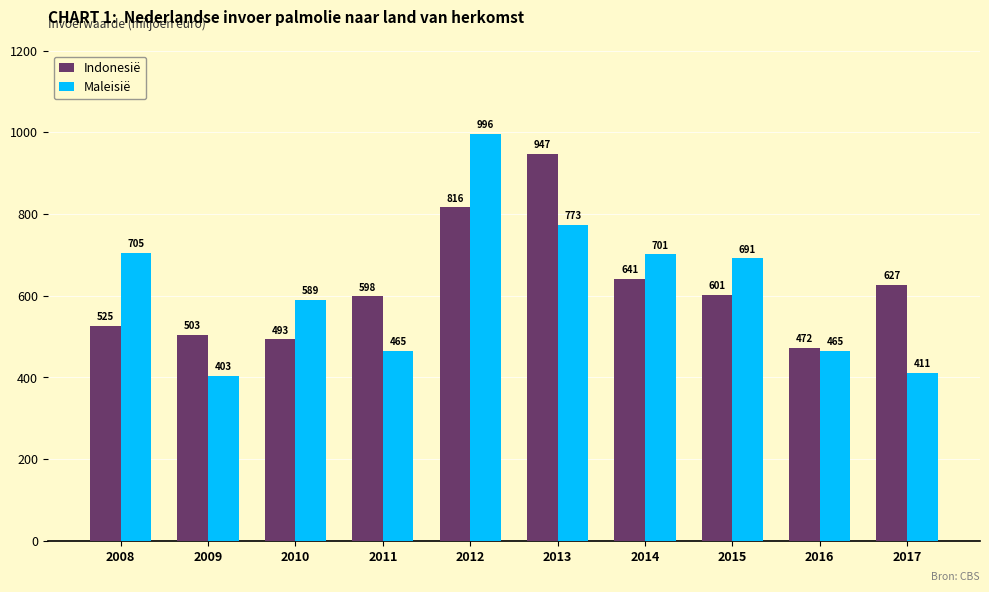

Which series has the largest range (max minus min)?

Maleisië